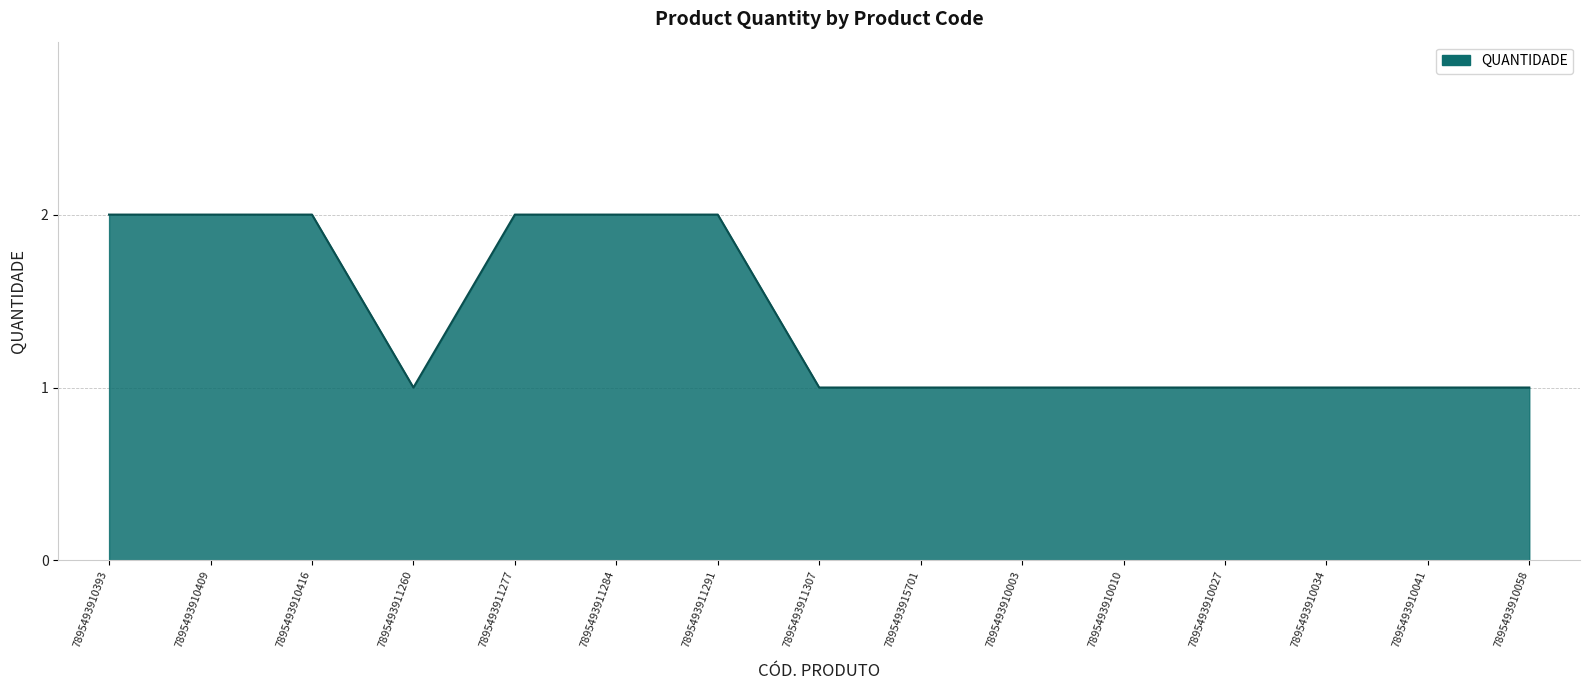

The chart shows a value of 3 at 7895493910393. True or false?

False